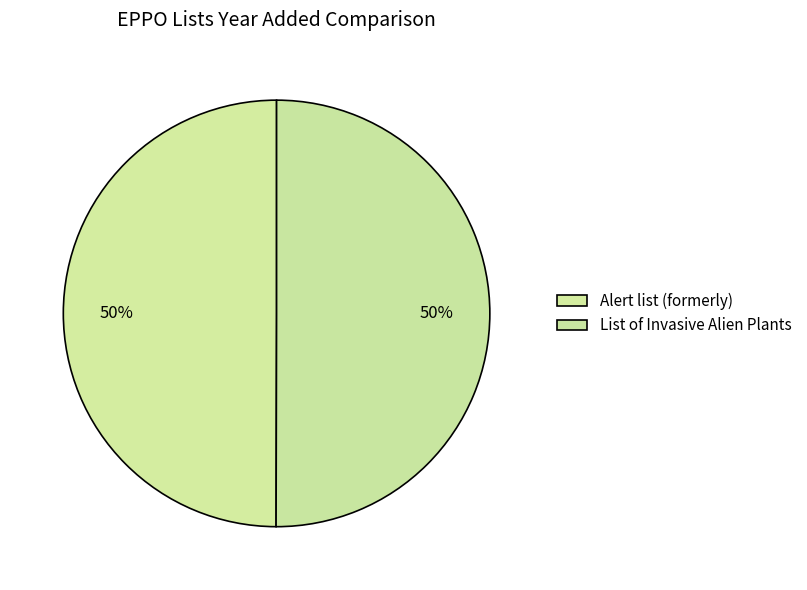

What percentage do Alert list (formerly) and List of Invasive Alien Plants together represent?

100.0%